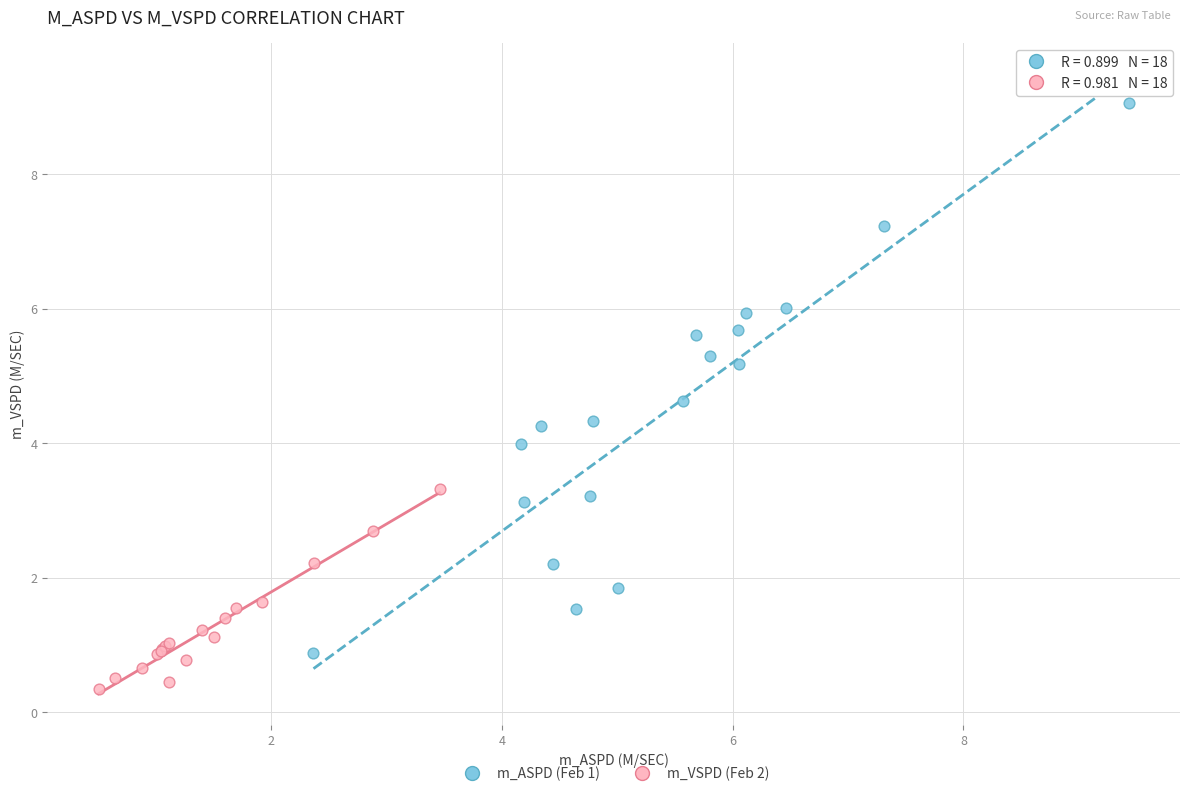

What are all the series names shown in the legend?

m_ASPD (Feb 1), m_VSPD (Feb 2)